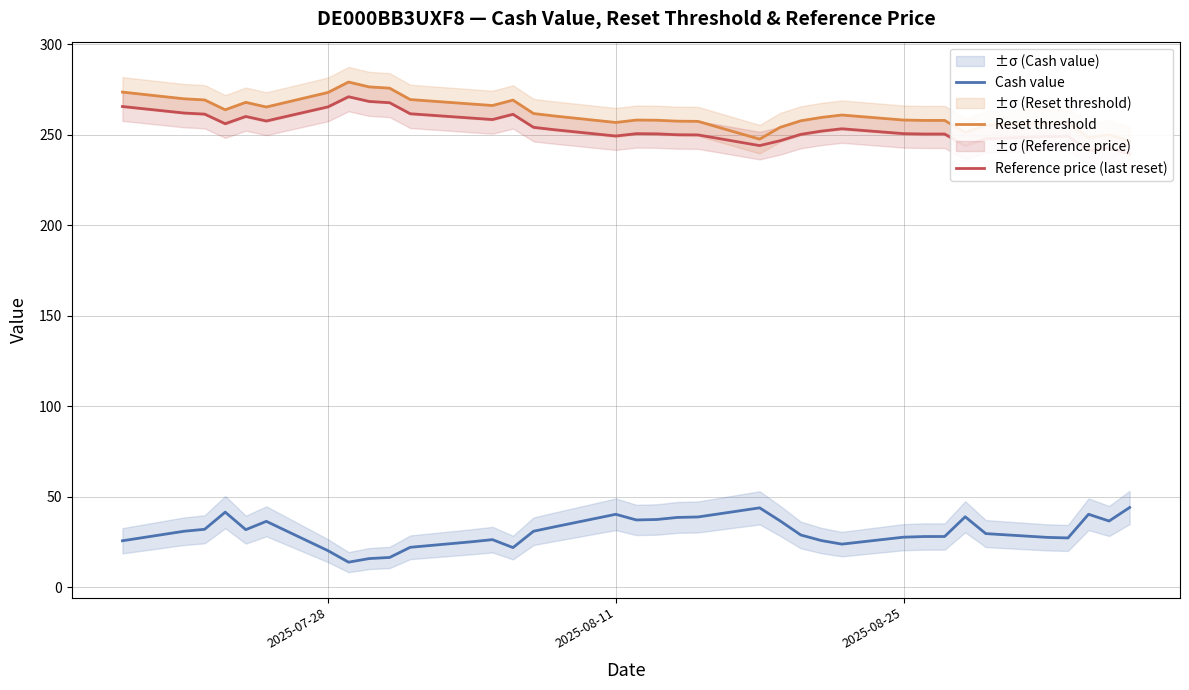

True or false: Cash value and Reset threshold intersect in this chart.

False